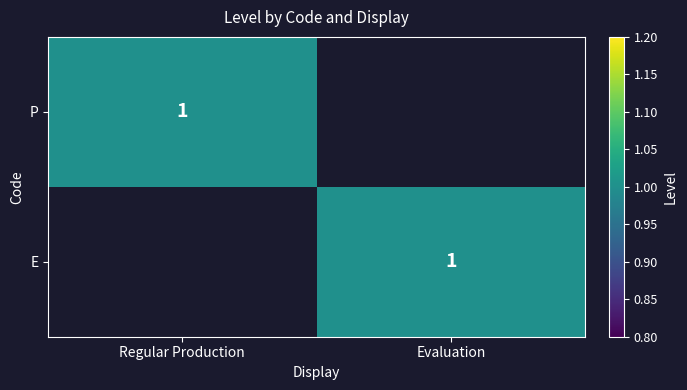

The E series shows 1 at Evaluation. True or false?

True